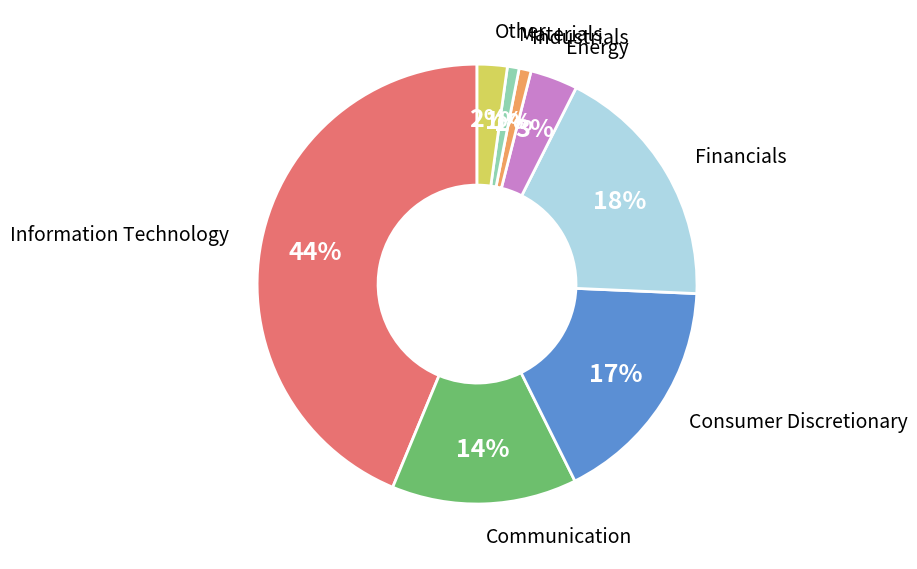

To the nearest percent, what is the difference between the largest and smallest slice percentages?

43%